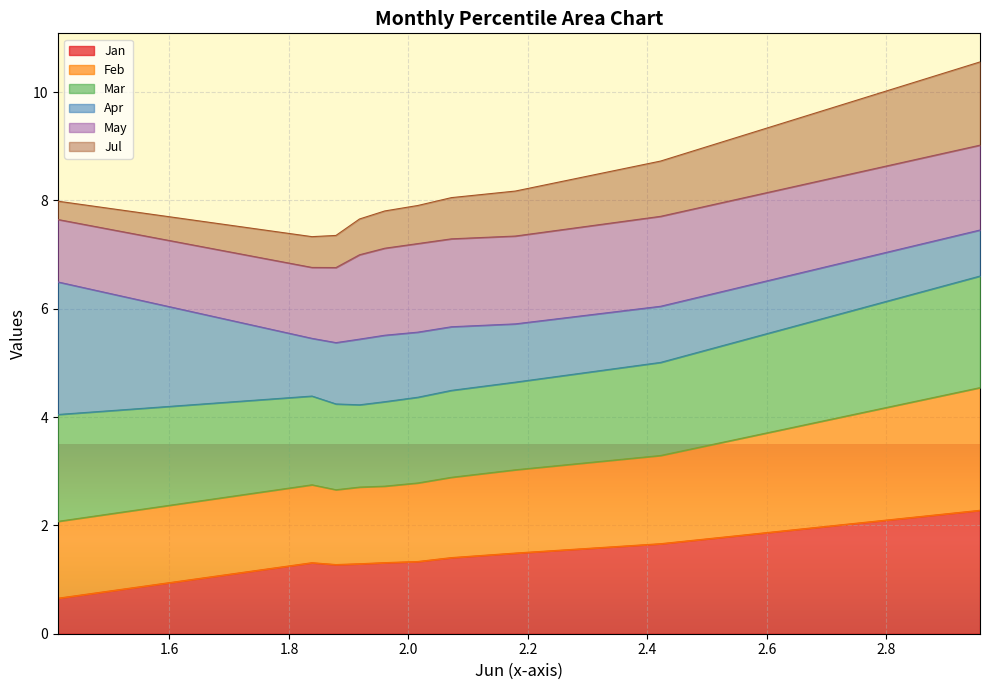

What is the difference between the maximum and second lowest values in the Feb series?

2.4